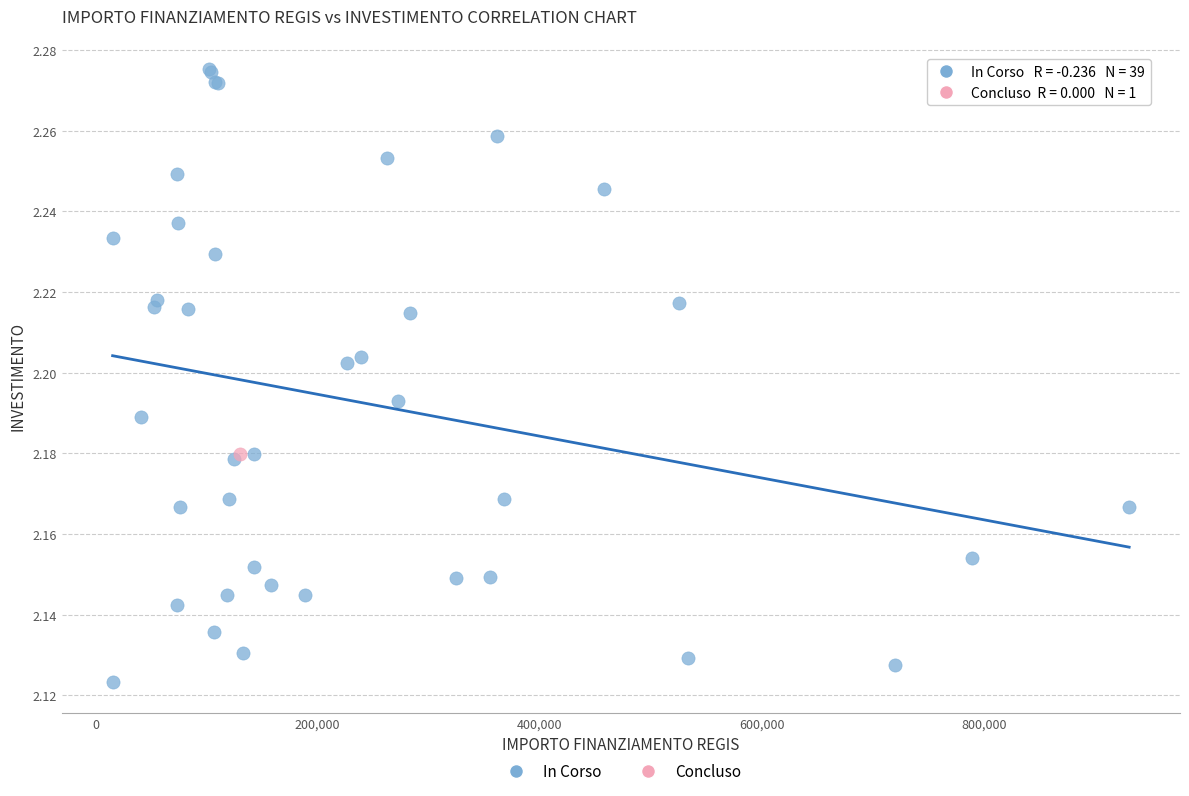

What are all the series names shown in the legend?

In Corso, Concluso